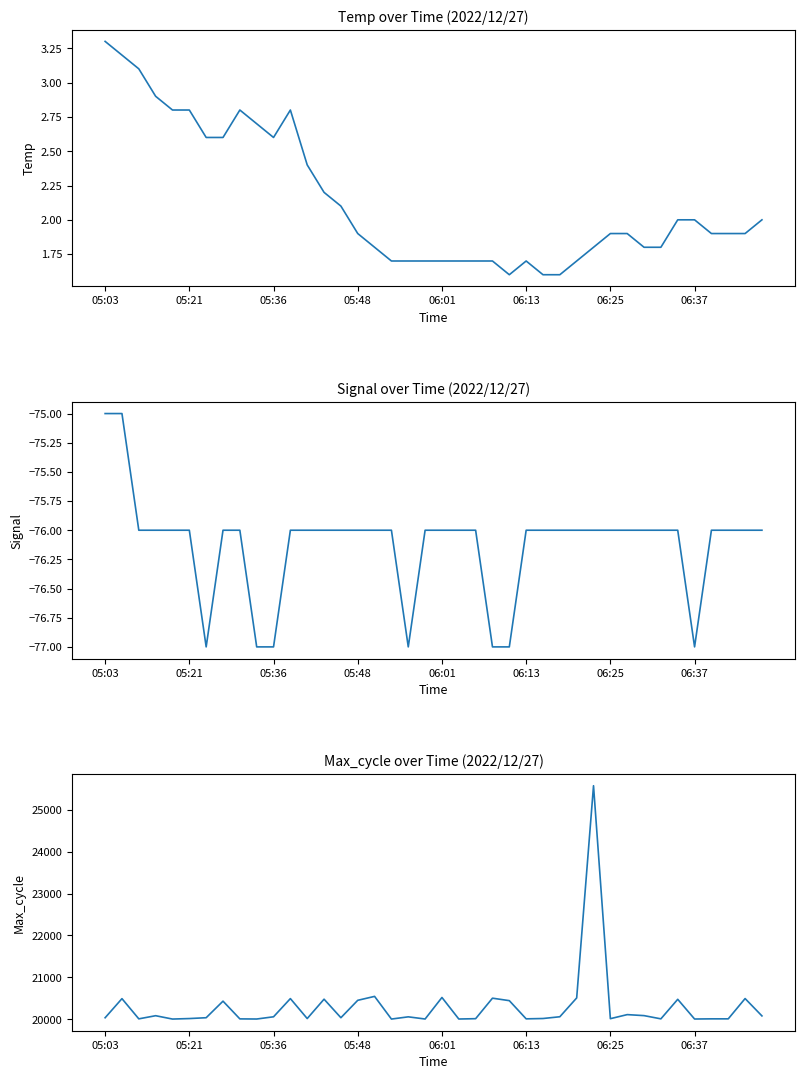

What is the value of the Temp point at the 14th from the left?

2.2